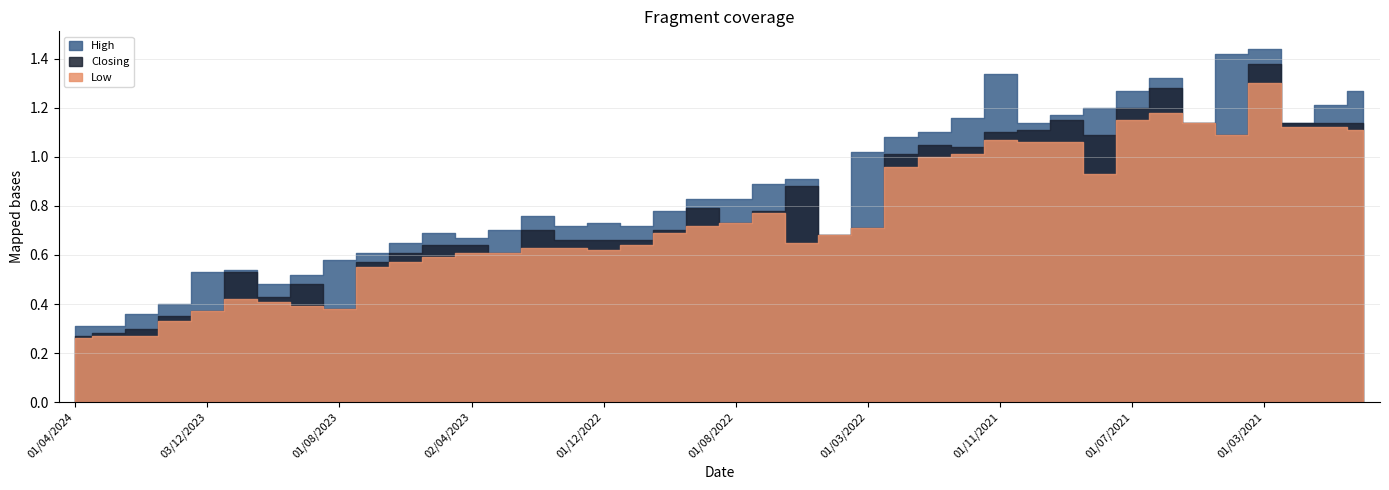

True or false: Low has more than 2 interior local peaks.

True